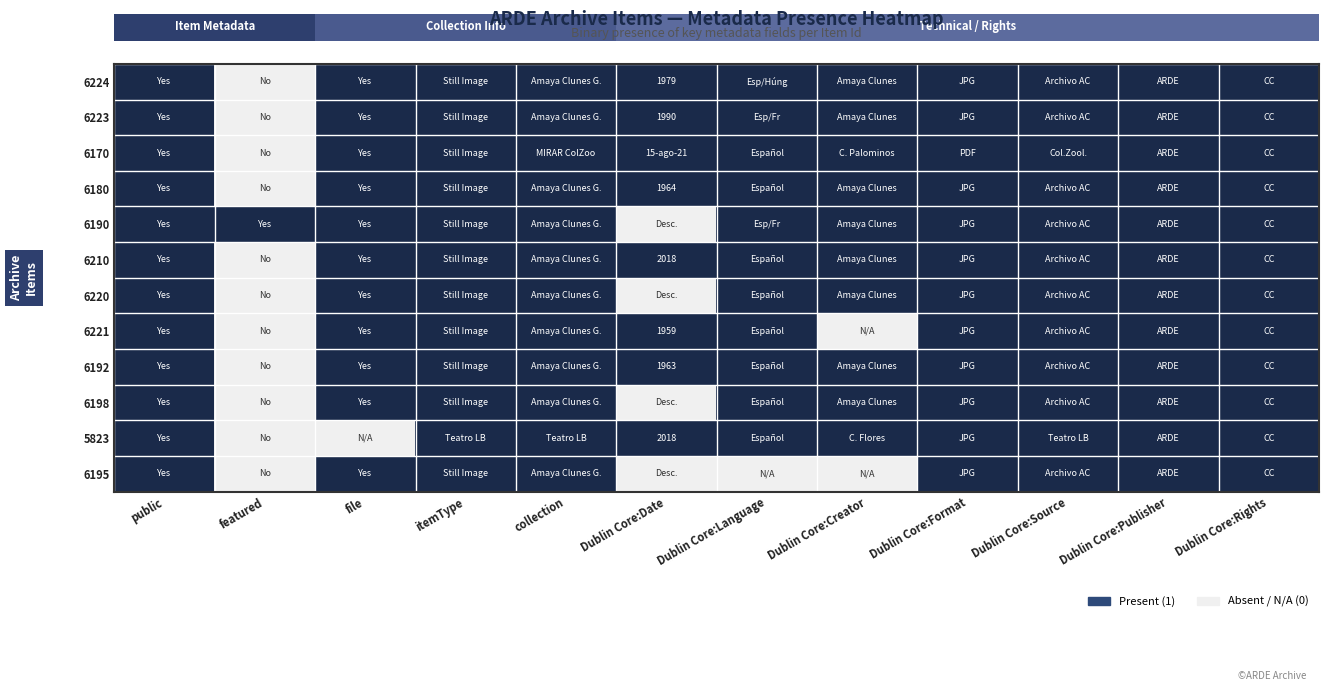

Reading left to right, list all the values displayed in this chart.

row_0: 1	0	1	1	1	1	1	1	1	1	1	1
row_1: 1	0	1	1	1	1	1	1	1	1	1	1
row_2: 1	0	1	1	1	1	1	1	1	1	1	1
row_3: 1	0	1	1	1	1	1	1	1	1	1	1
row_4: 1	1	1	1	1	0	1	1	1	1	1	1
row_5: 1	0	1	1	1	1	1	1	1	1	1	1
row_6: 1	0	1	1	1	0	1	1	1	1	1	1
row_7: 1	0	1	1	1	1	1	0	1	1	1	1
row_8: 1	0	1	1	1	1	1	1	1	1	1	1
row_9: 1	0	1	1	1	0	1	1	1	1	1	1
row_10: 1	0	0	1	1	1	1	1	1	1	1	1
row_11: 1	0	1	1	1	0	0	0	1	1	1	1